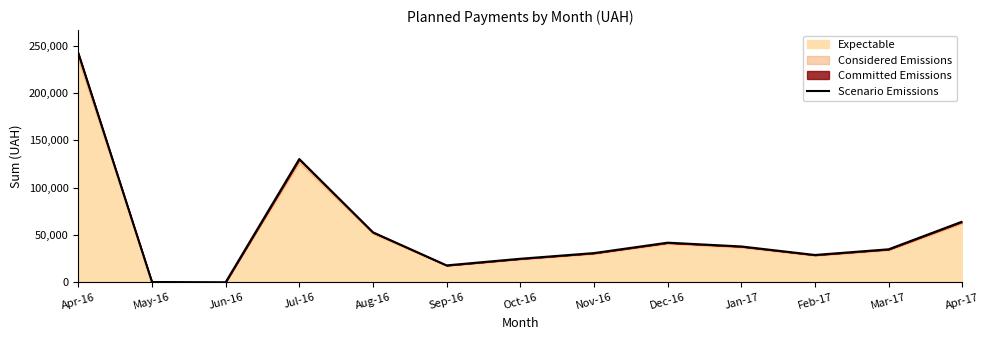

The chart shows a value of 31000.0 at Nov-16. True or false?

True